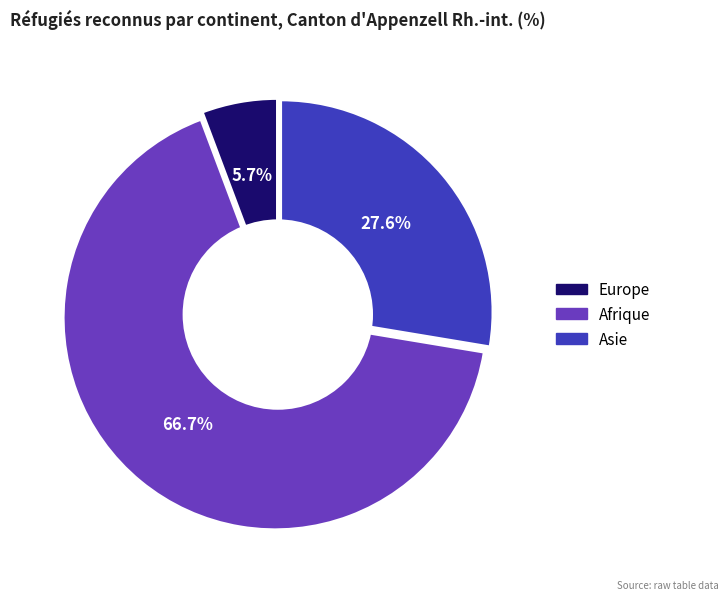

How many segments does this pie chart have?

3